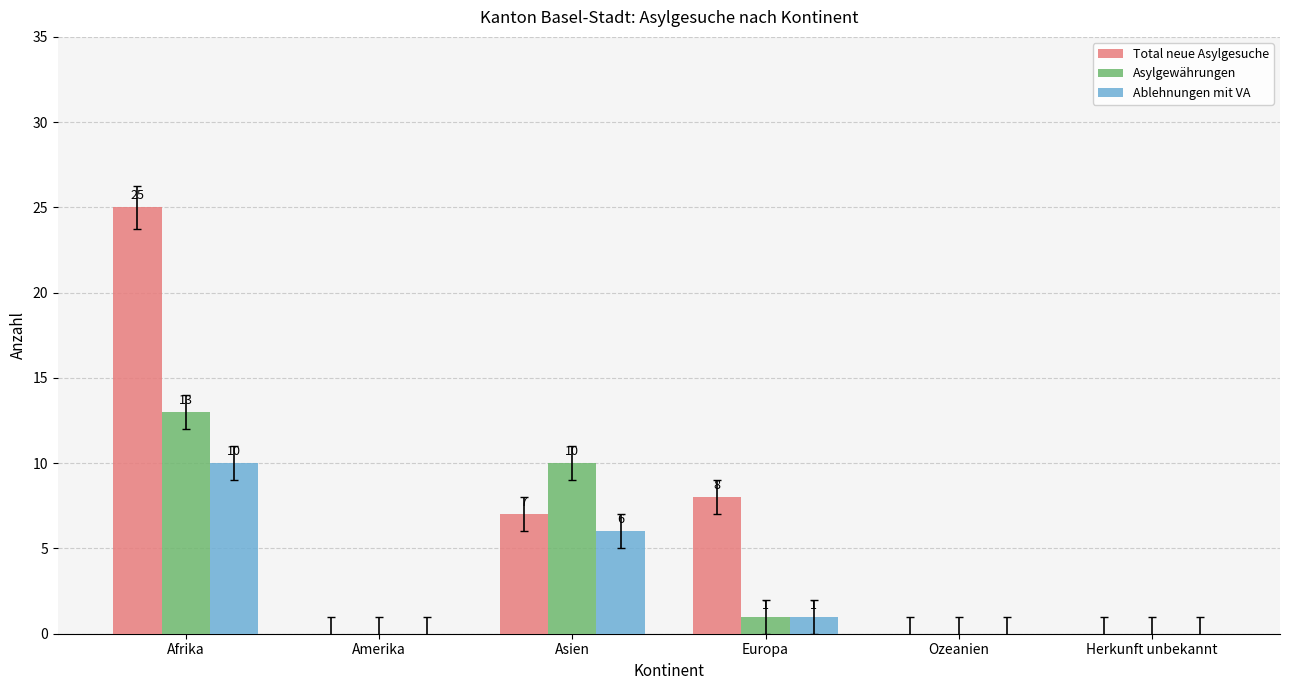

What are all the series names shown in the legend?

Total neue Asylgesuche, Asylgewährungen, Ablehnungen mit VA